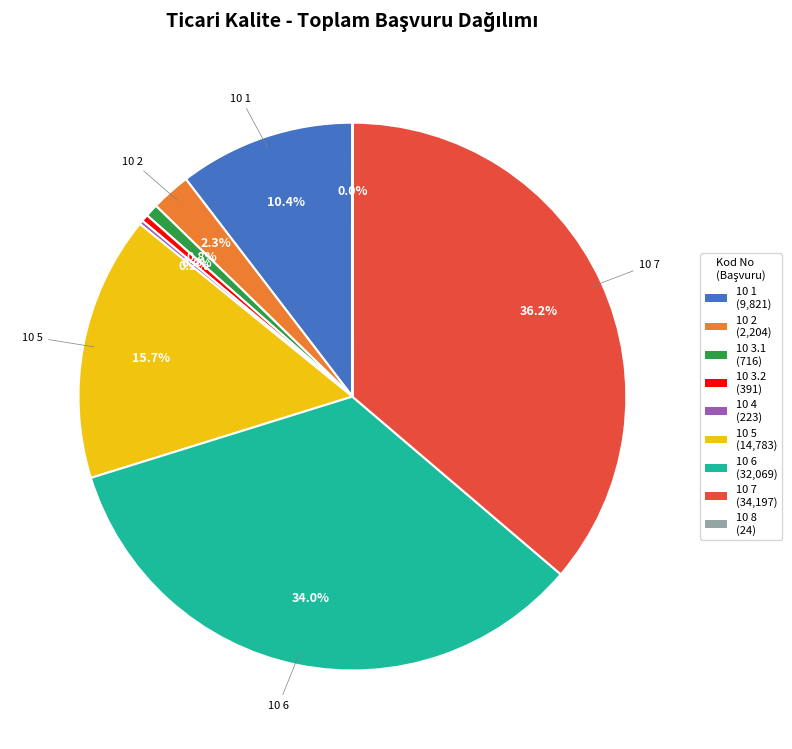

Is there any slice that represents more than half of the pie?

No